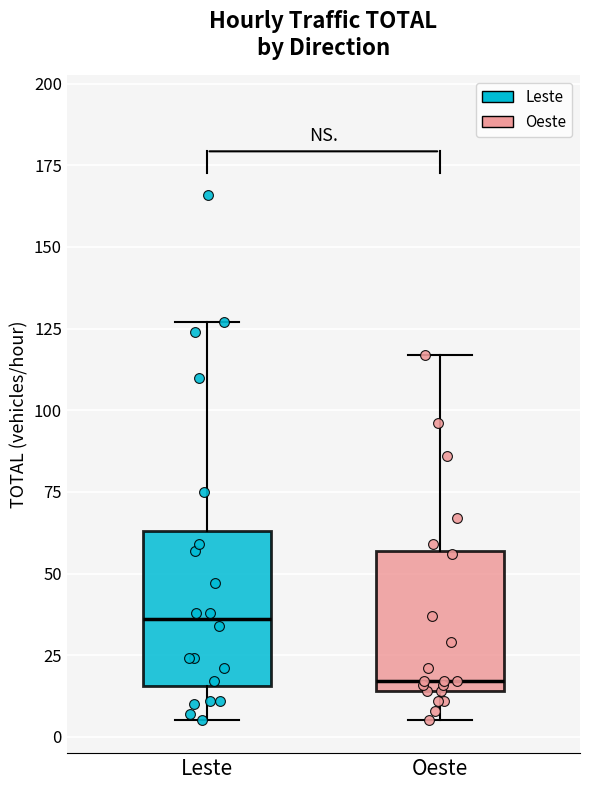

Reading left to right, transcribe this box plot: for each box, give where its median line is, the range the box spans, and where its two whiskers end, as read against the y-axis. The values are not printed on the chart, so give them approximately, as read against the axis.

Leste: median 35, box 15 to 65, whiskers 5 to 125
Oeste: median 15 (just above the box's lower edge), box 15 to 55, whiskers 5 to 115